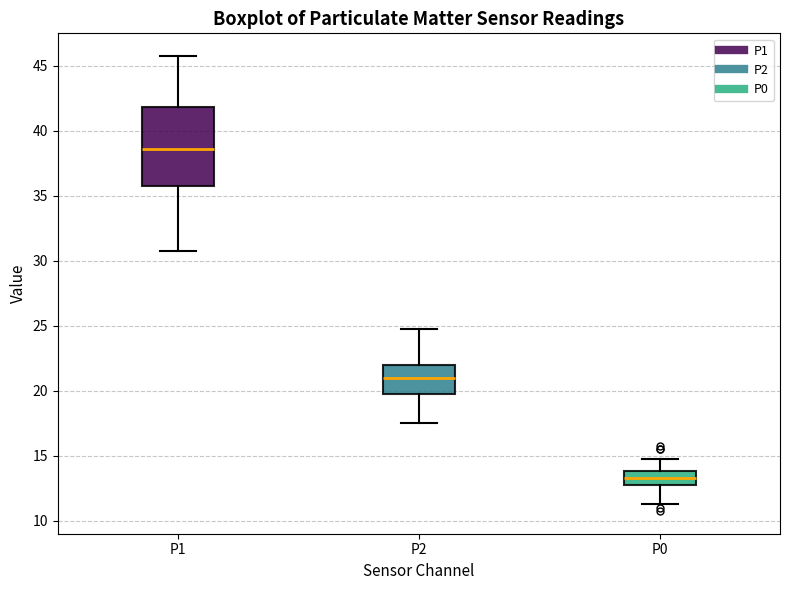

Comparing the boxes themselves (not the whiskers), which one is the tallest?

P1